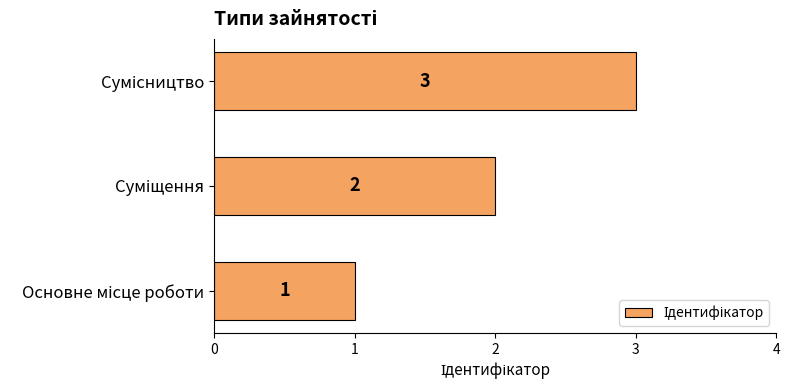

How many values are between 1 and 3?

3